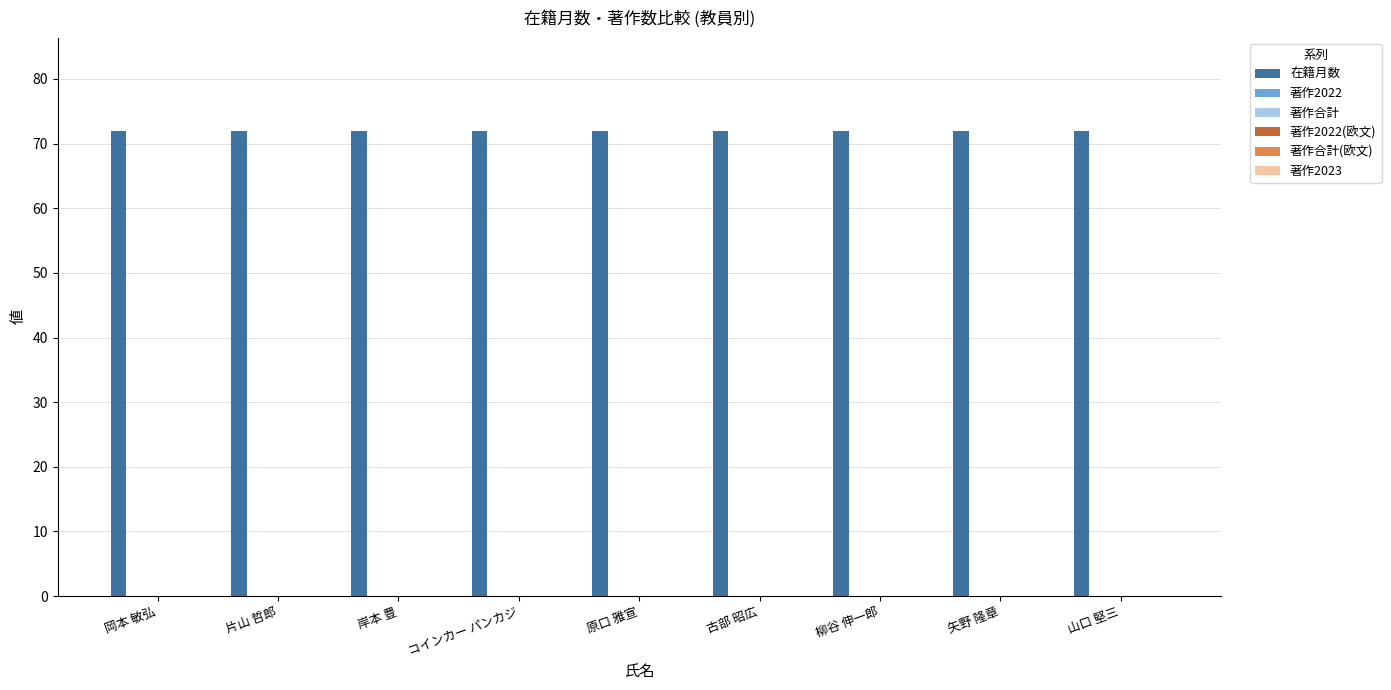

How many series are shown in this chart?

6